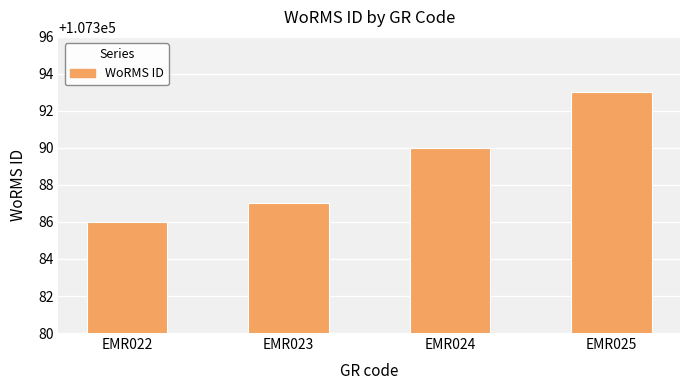

What is the value of the 4th bar from the left?

107393